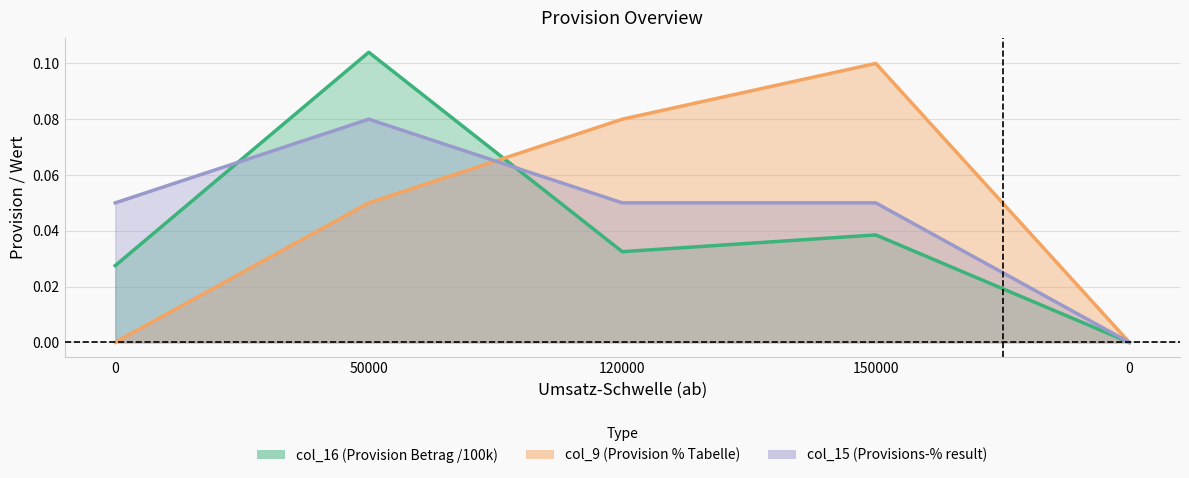

What is the difference between the maximum and minimum values in the col_9 line series?

0.1